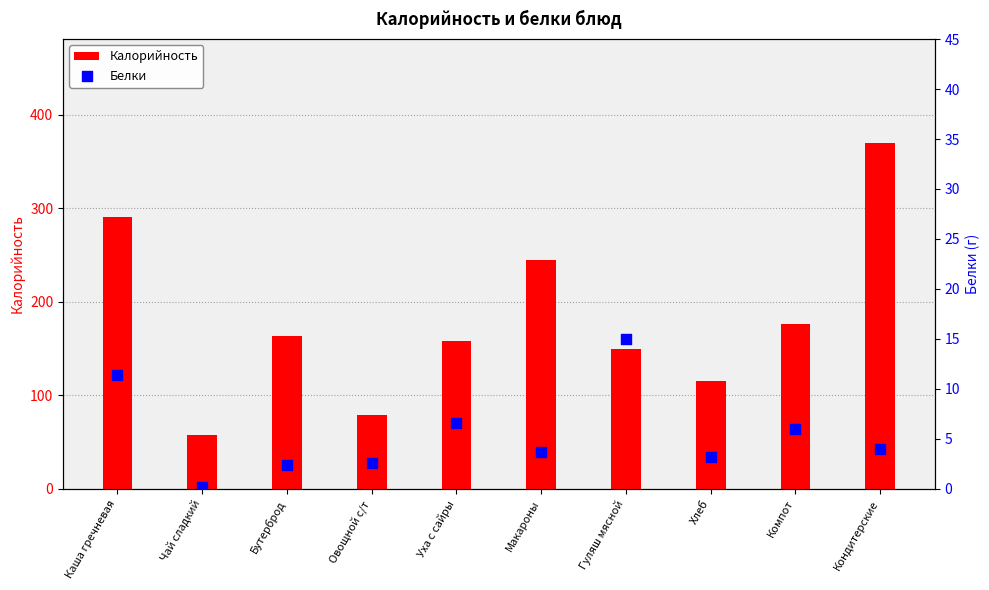

At which category is the sum across all series the highest?

Кондитерские